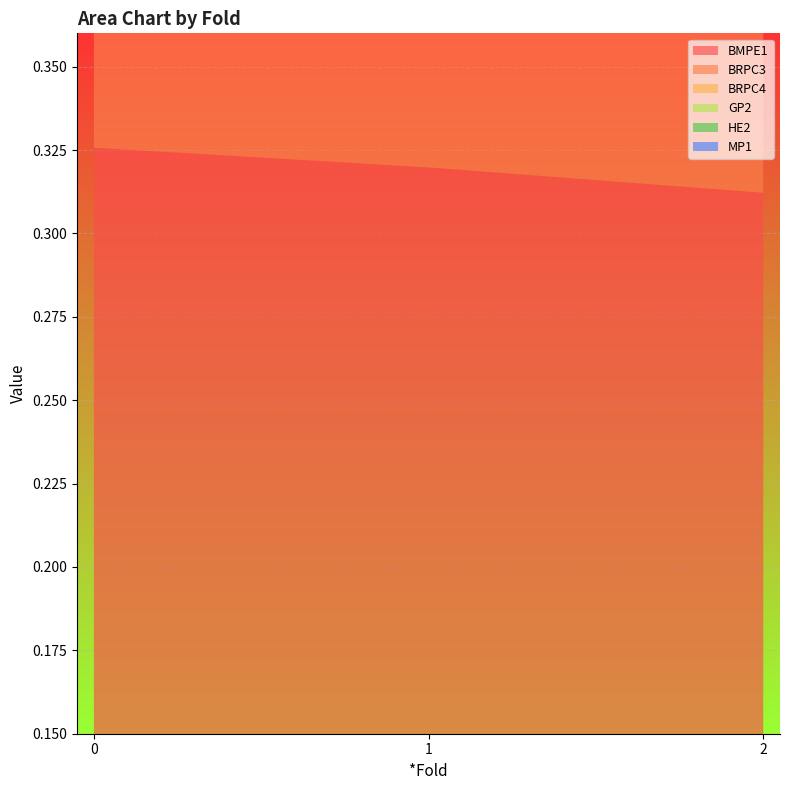

Reading left to right, list all the values displayed in this chart.

BMPE1: 0.3	0.3	0.3
BRPC3: 0.3	0.3	0.3
BRPC4: 0.3	0.3	0.3
GP2: 0.3	0.3	0.3
HE2: 0.2	0.2	0.2
MP1: 0.2	0.2	0.2